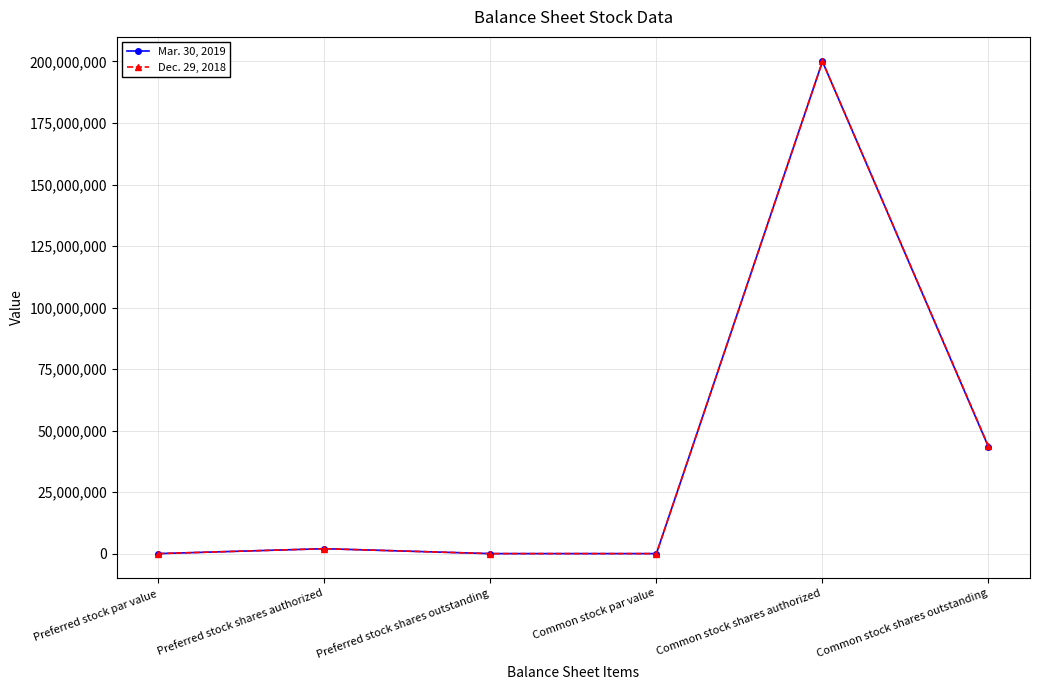

What is the label of the 4th point from the right?

Preferred stock shares outstanding